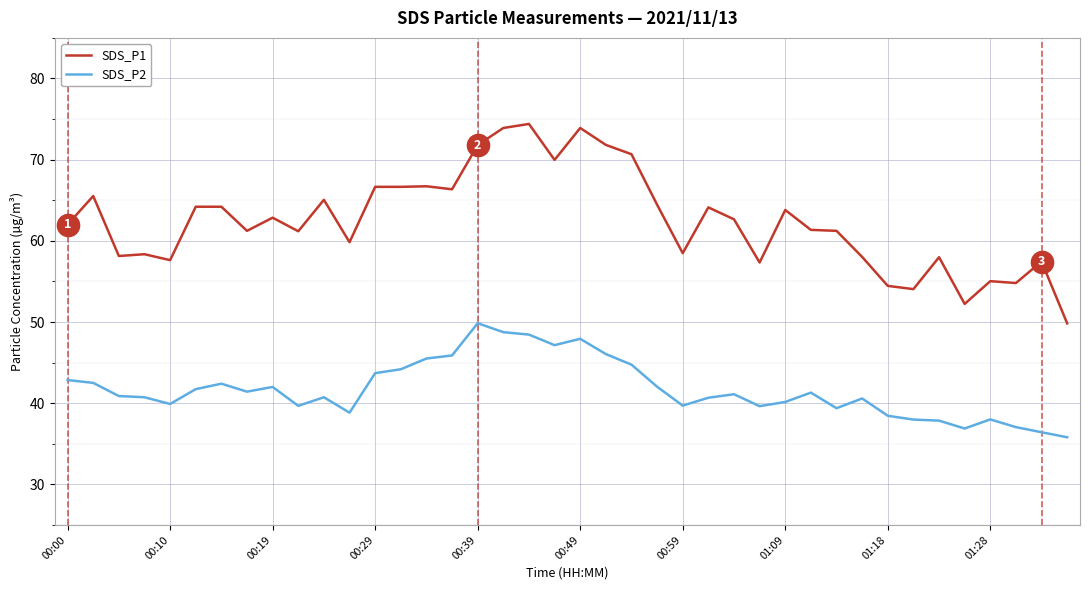

True or false: SDS_P2 and SDS_P1 cross at least once.

False